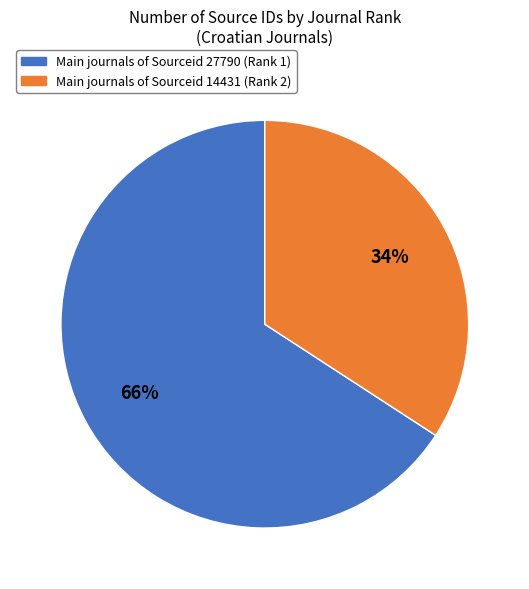

True or false: Main journals of Sourceid 27790 (Rank 1) accounts for 66% of the total.

True